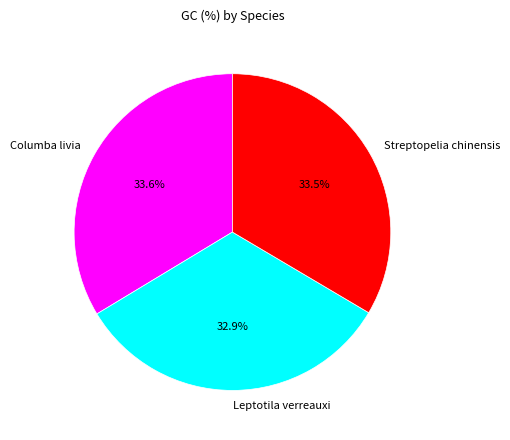

Count the number of slices in the pie.

3